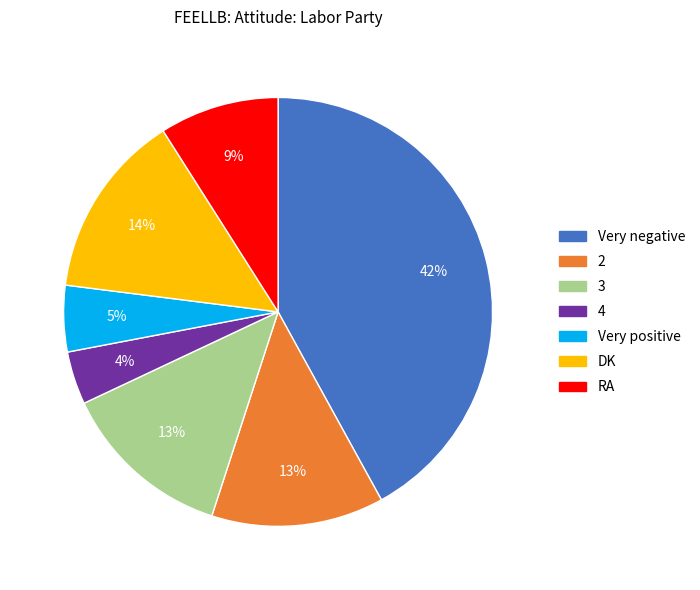

Combined, do 4 and Very negative account for over 50%?

No